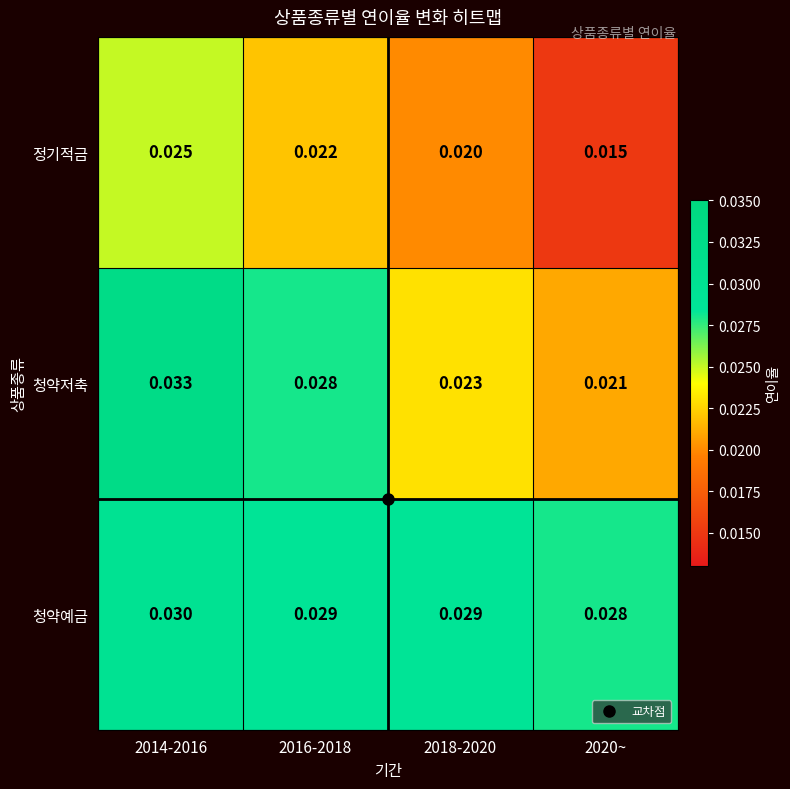

Between 2014-2016 and 2016-2018, which series saw the biggest shift?

청약저축